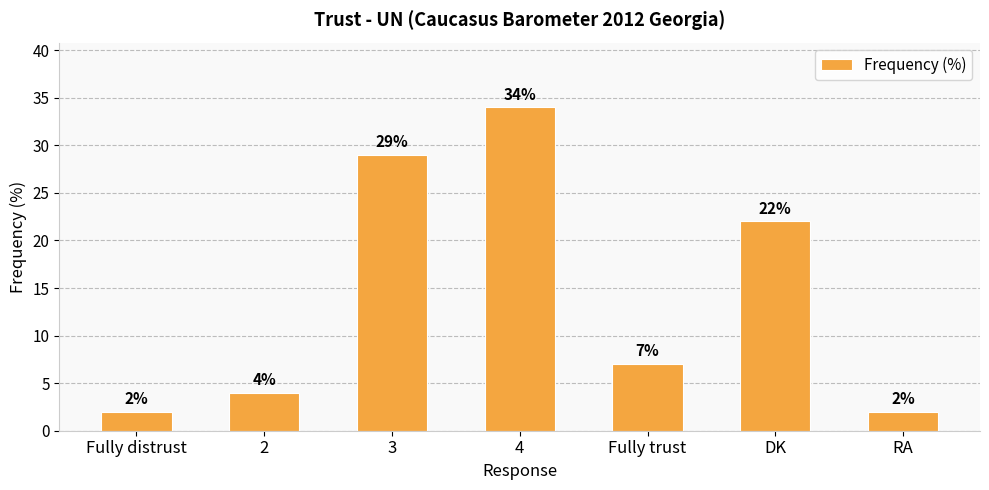

What is the maximum value shown in the chart?

34